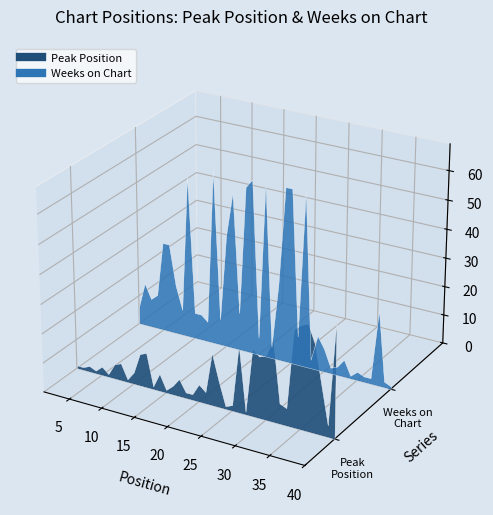

Reading left to right, extract all data points from this chart.

Peak Position: 1	1	2	1	3	1	5	6	1	4	11	12	1	6	1	3	6	2	2	6	4	18	9	1	2	23	1	23	21	22	28	7	6	33	35	36	30	17	4	40
Weeks on Chart: 6	15	10	12	31	31	17	9	56	9	9	7	60	9	39	54	13	57	60	6	60	4	26	60	60	10	60	3	12	8	2	3	6	1	3	2	2	26	2	1